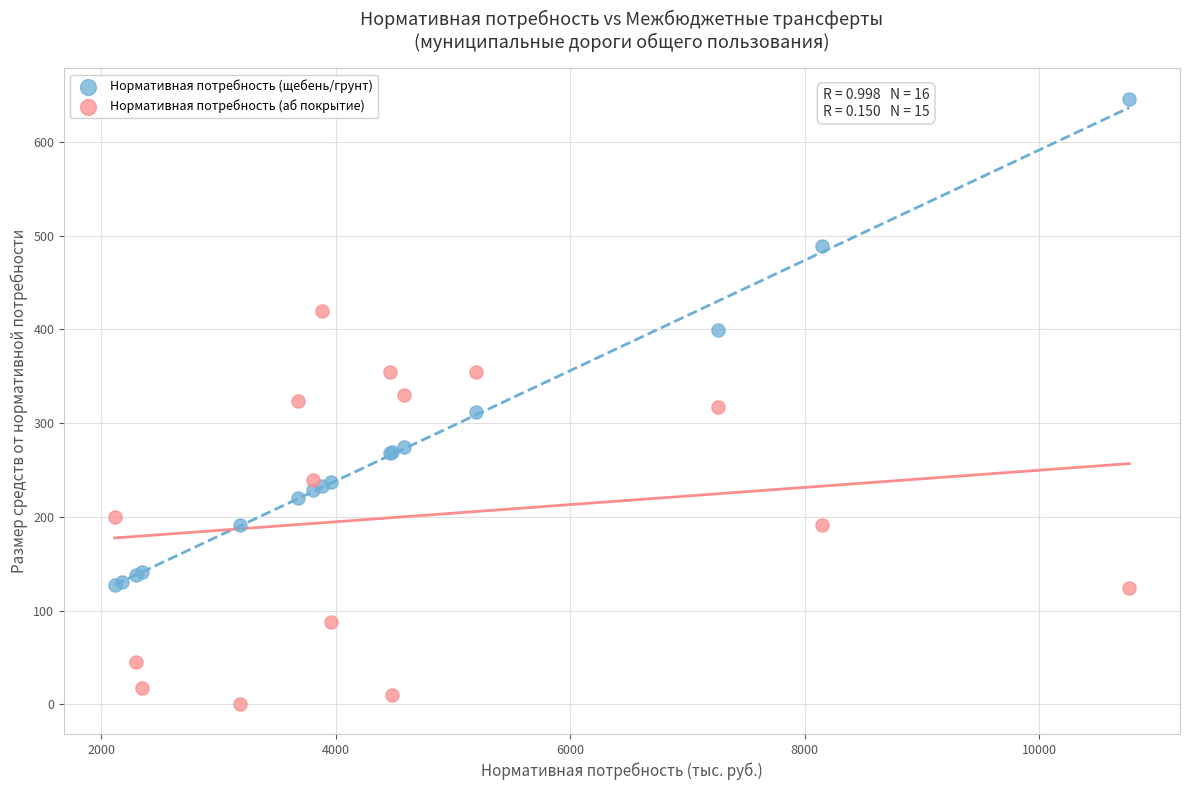

Which series reaches the maximum Y coordinate?

Нормативная потребность (щебень/грунт)